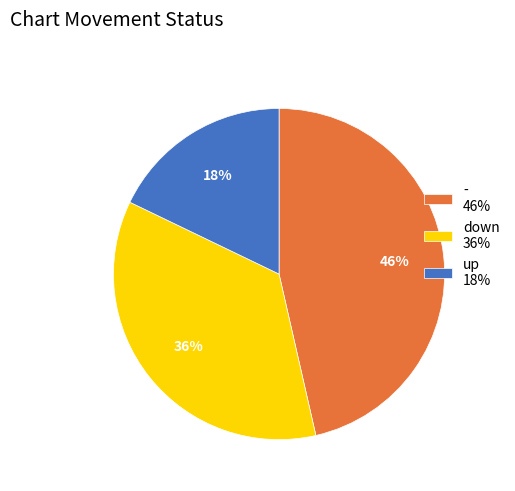

Do up and down together represent more than half of the pie?

Yes